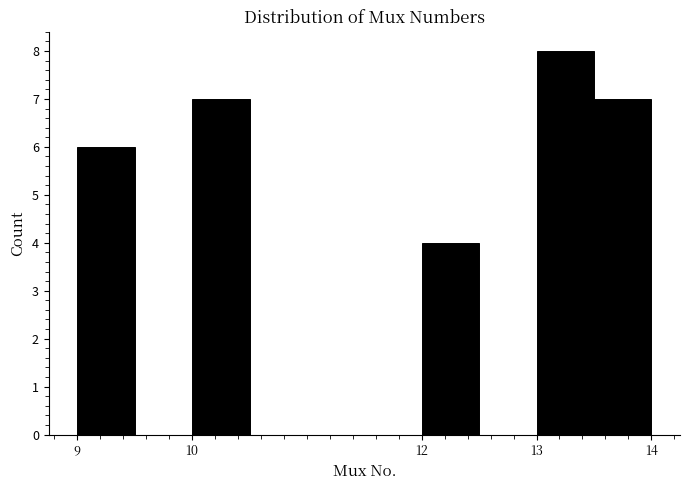

Over which range of the x-axis is the bar tallest?

13.0 to 13.5